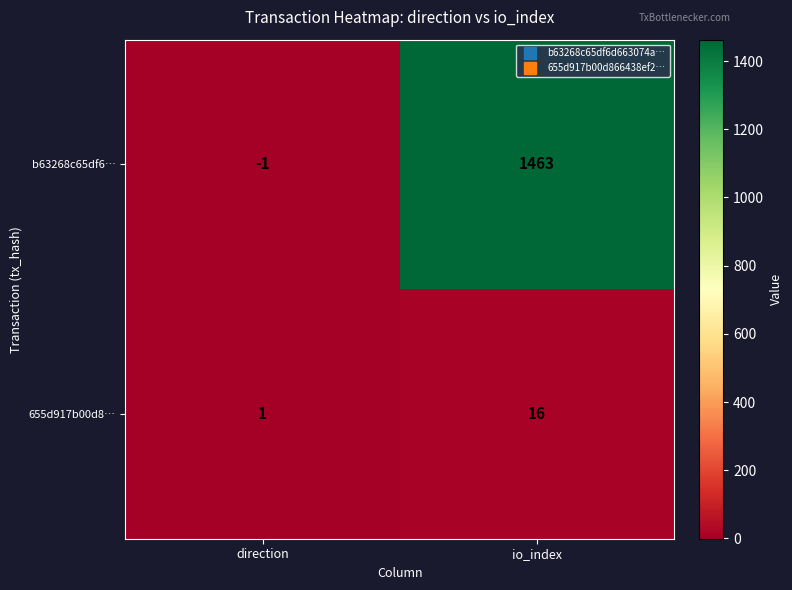

Rank the series at io_index from highest to lowest value.

b63268c65df6…, 655d917b00d8…